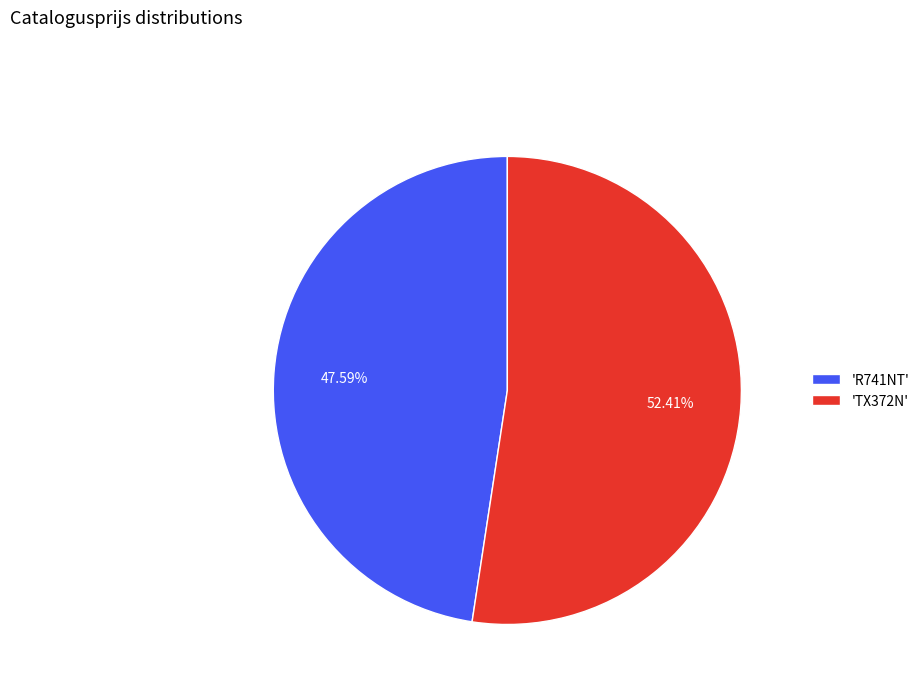

Does any single category account for the majority?

Yes